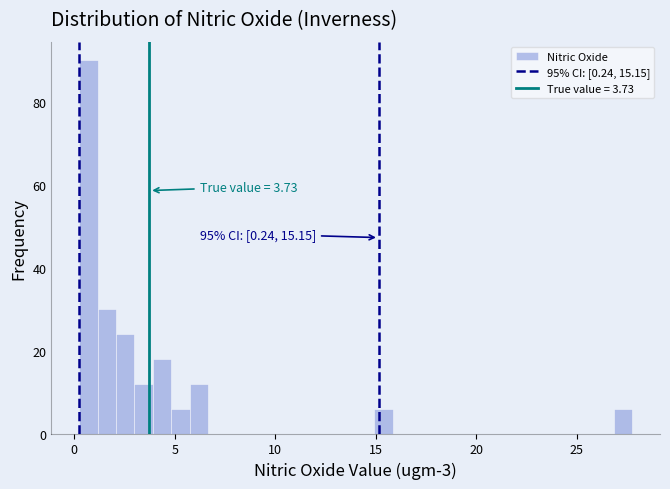

Read against the x-axis, roughly where is the centre of the tallest bar?

0.5